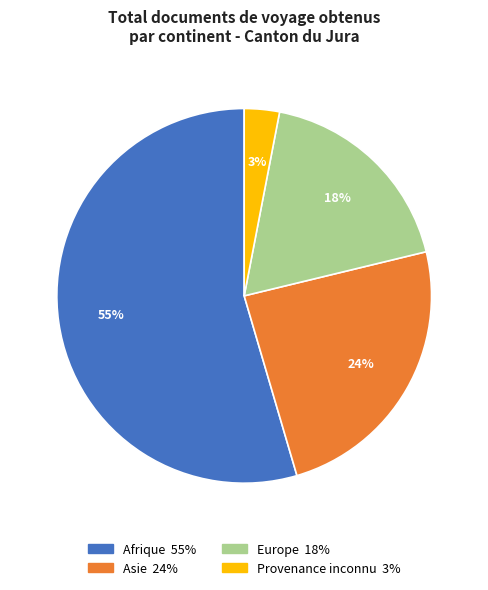

To the nearest percent, what is the average slice percentage?

25%